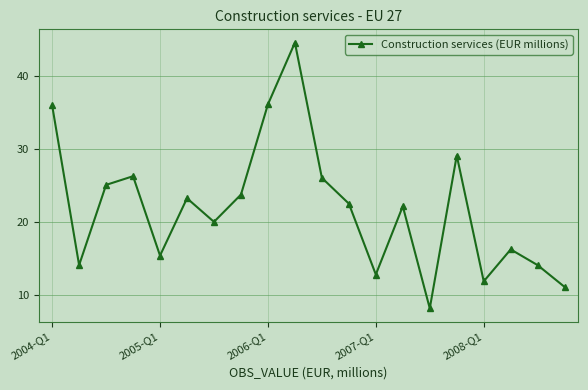

What is the average value?

21.9